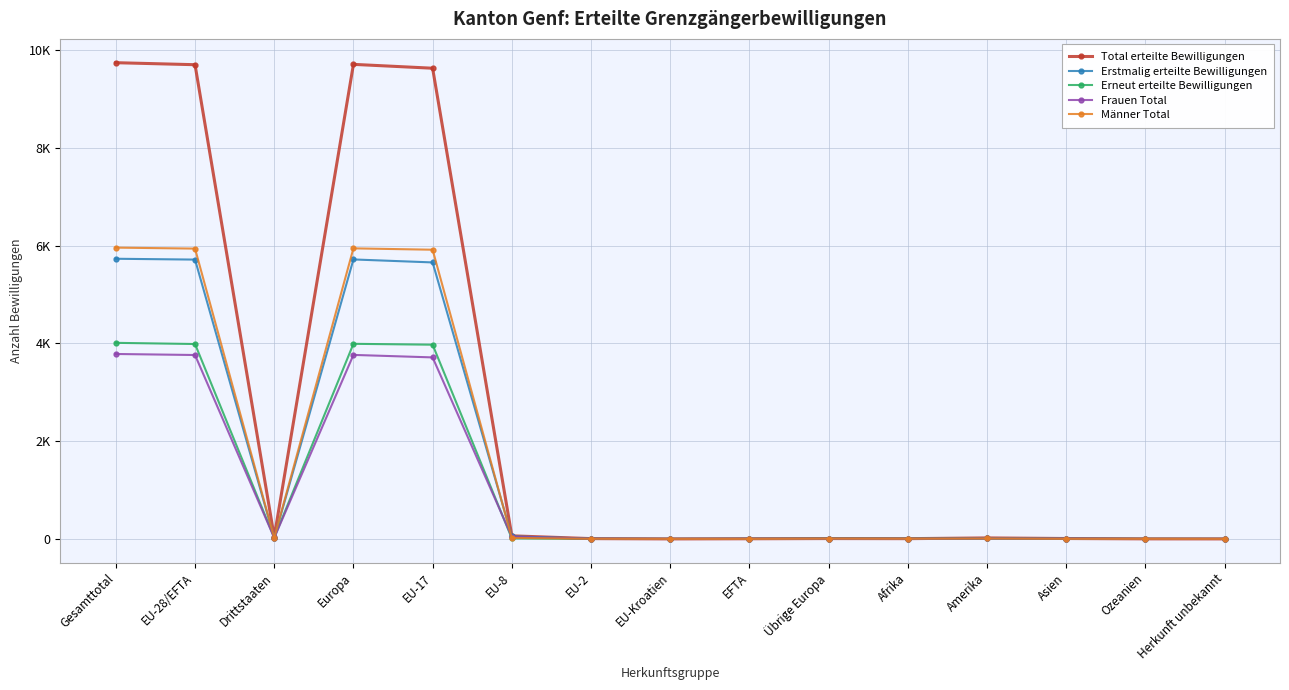

Is this an area chart (filled region under the line)?

No